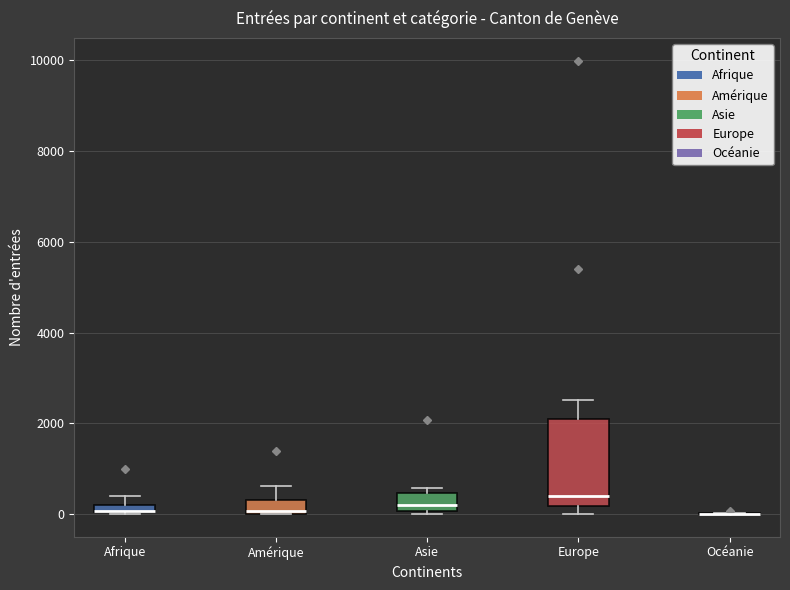

Where is the upper edge of the box for Asie on the y-axis? The values are not printed on the chart, so give them approximately, as read against the axis.

400